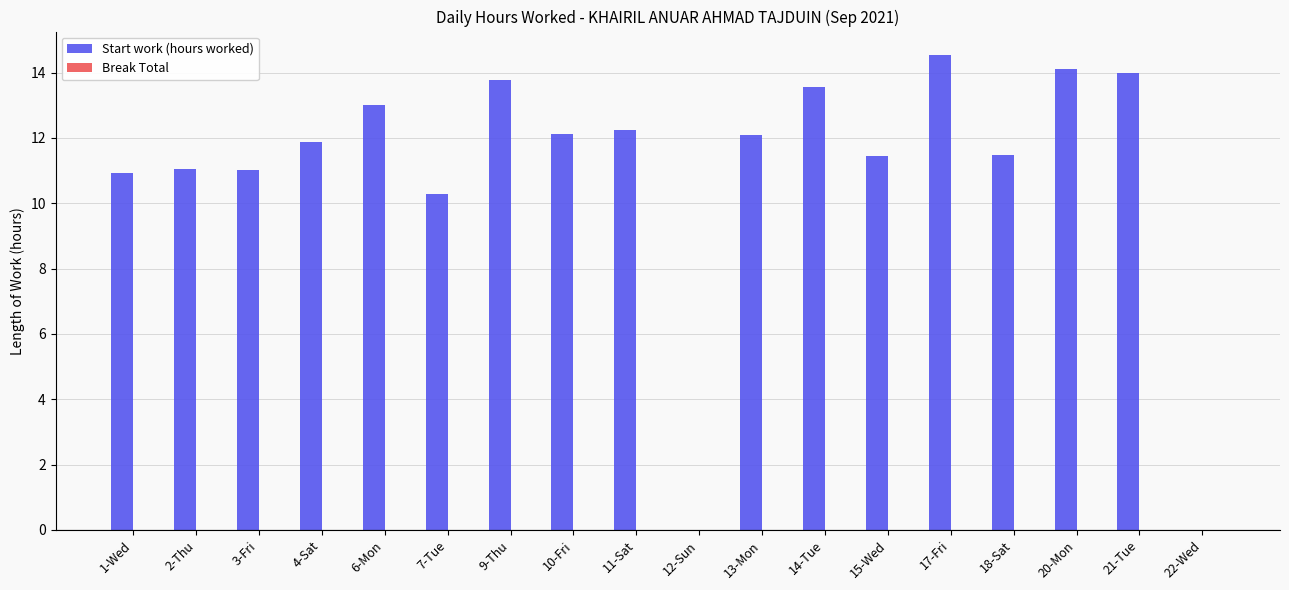

The chart shows a value of 7.4 at 17-Fri. True or false?

False